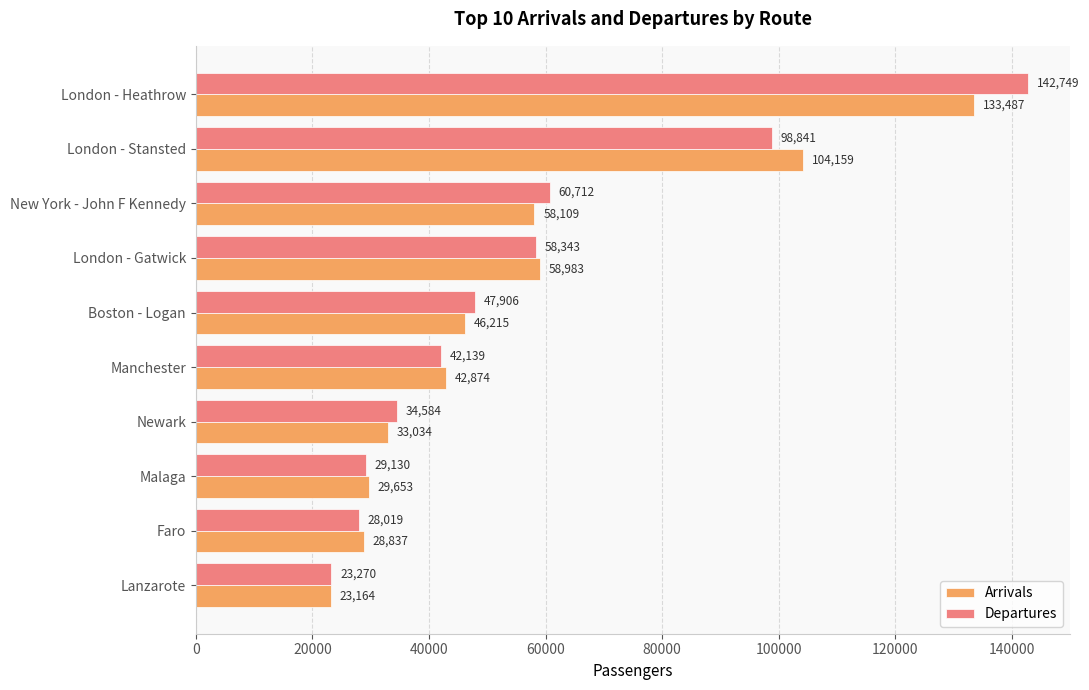

At which label is Arrivals closest to 78325?

London - Gatwick